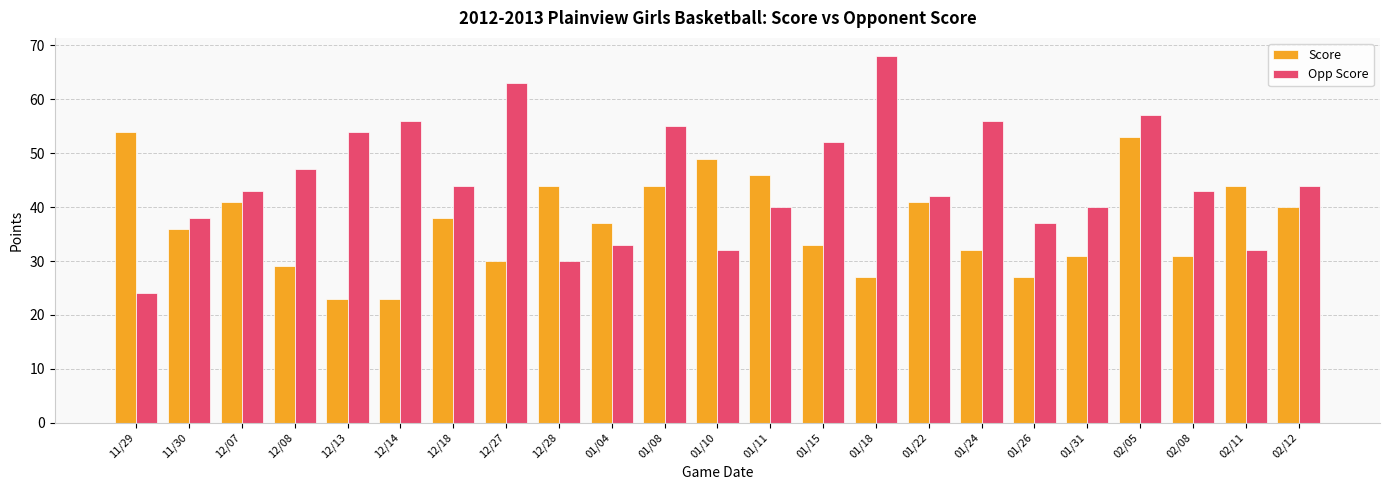

What is the difference between the maximum and minimum values in the Score series?

31